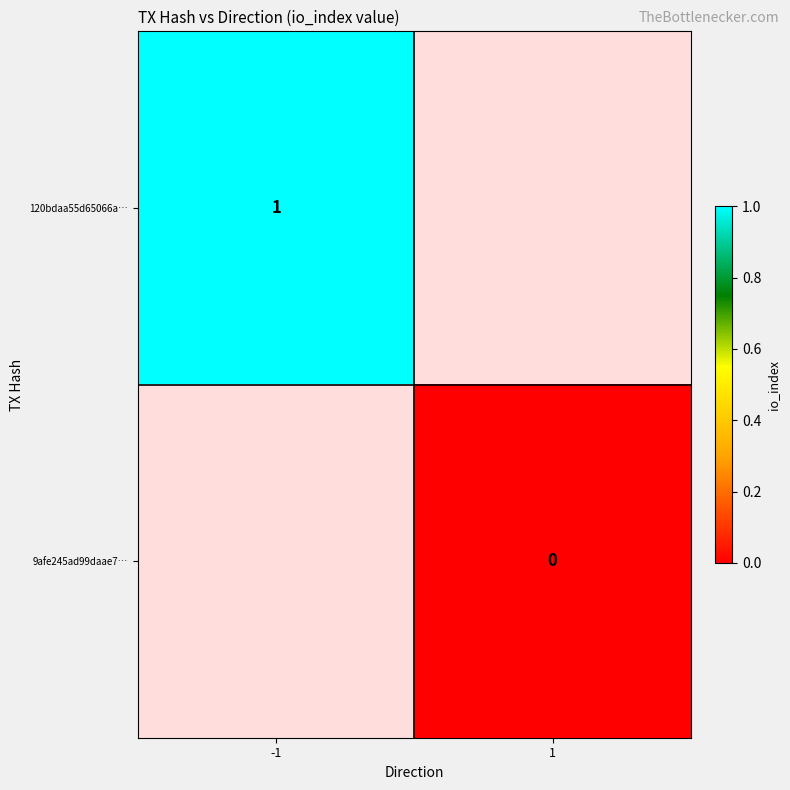

The 120bdaa55d65066a… series shows 1 at -1. True or false?

True